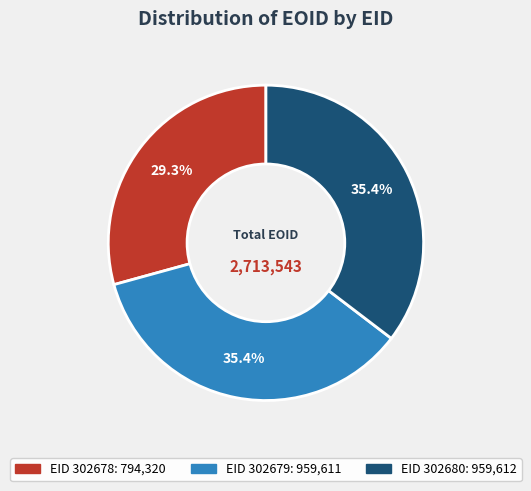

Is there any slice that represents more than half of the pie?

No